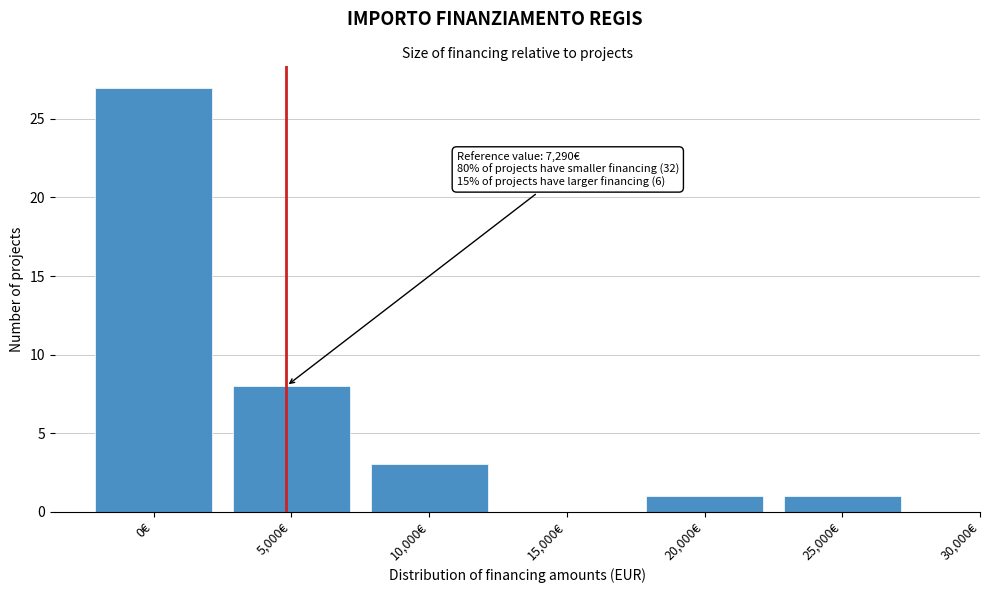

Reading right to left, list all the values displayed in this chart.

25,000€=1	20,000€=1	15,000€=0	10,000€=3	5,000€=8	0€=27